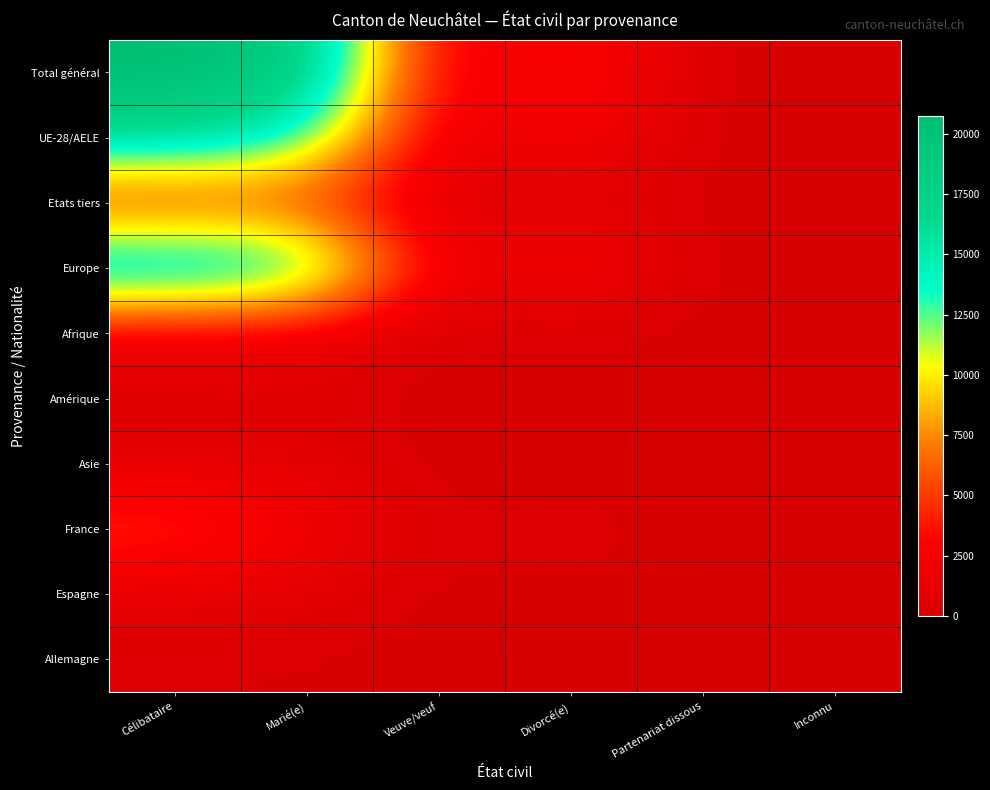

Reading left to right, transcribe all the data shown in this chart.

Total général: Célibataire=20747	Marié(e)=19295	Veuve/veuf=994	Divorcé(e)=3988	Partenariat dissous=31	Inconnu=9
UE-28/AELE: Célibataire=16642	Marié(e)=14283	Veuve/veuf=808	Divorcé(e)=3153	Partenariat dissous=7	Inconnu=4
Etats tiers: Célibataire=4105	Marié(e)=5012	Veuve/veuf=186	Divorcé(e)=835	Partenariat dissous=24	Inconnu=5
Europe: Célibataire=17744	Marié(e)=16137	Veuve/veuf=902	Divorcé(e)=3429	Partenariat dissous=8	Inconnu=6
Afrique: Célibataire=1547	Marié(e)=1467	Veuve/veuf=45	Divorcé(e)=314	Partenariat dissous=8	Inconnu=2
Amérique: Célibataire=479	Marié(e)=697	Veuve/veuf=19	Divorcé(e)=147	Partenariat dissous=12	Inconnu=1
Asie: Célibataire=961	Marié(e)=973	Veuve/veuf=26	Divorcé(e)=95	Partenariat dissous=3	Inconnu=0
France: Célibataire=4719	Marié(e)=2476	Veuve/veuf=103	Divorcé(e)=750	Partenariat dissous=5	Inconnu=1
Espagne: Célibataire=1218	Marié(e)=1057	Veuve/veuf=76	Divorcé(e)=247	Partenariat dissous=0	Inconnu=0
Allemagne: Célibataire=315	Marié(e)=273	Veuve/veuf=21	Divorcé(e)=50	Partenariat dissous=0	Inconnu=0